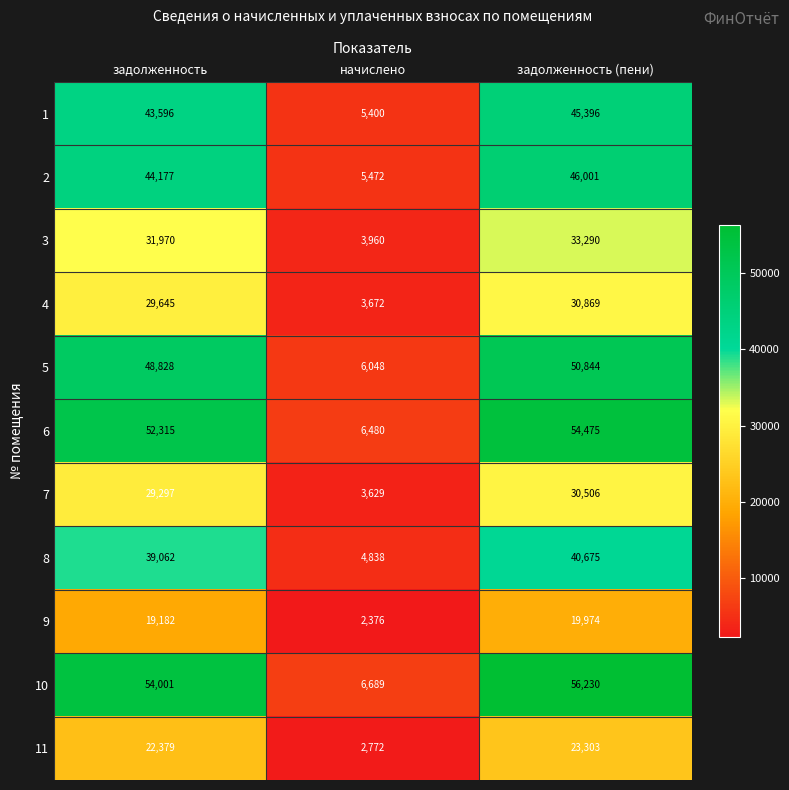

Where is 9 nearest to the value 11175?

задолженность